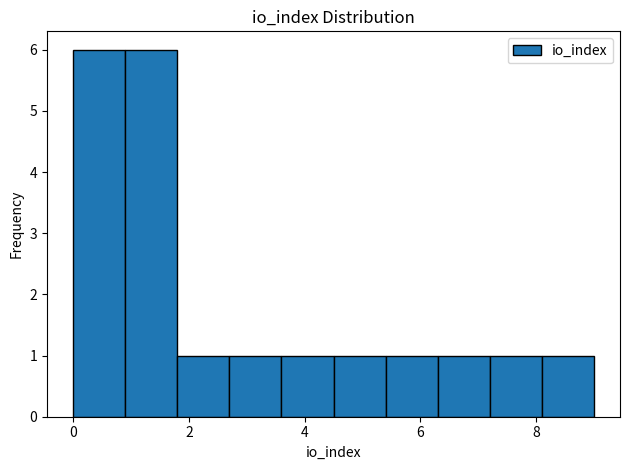

How tall is the bar that spans 5.4 to 6.3 on the x-axis? Neither the bar edges nor the heights are printed on the chart, so give them approximately, as read against the axes.

1